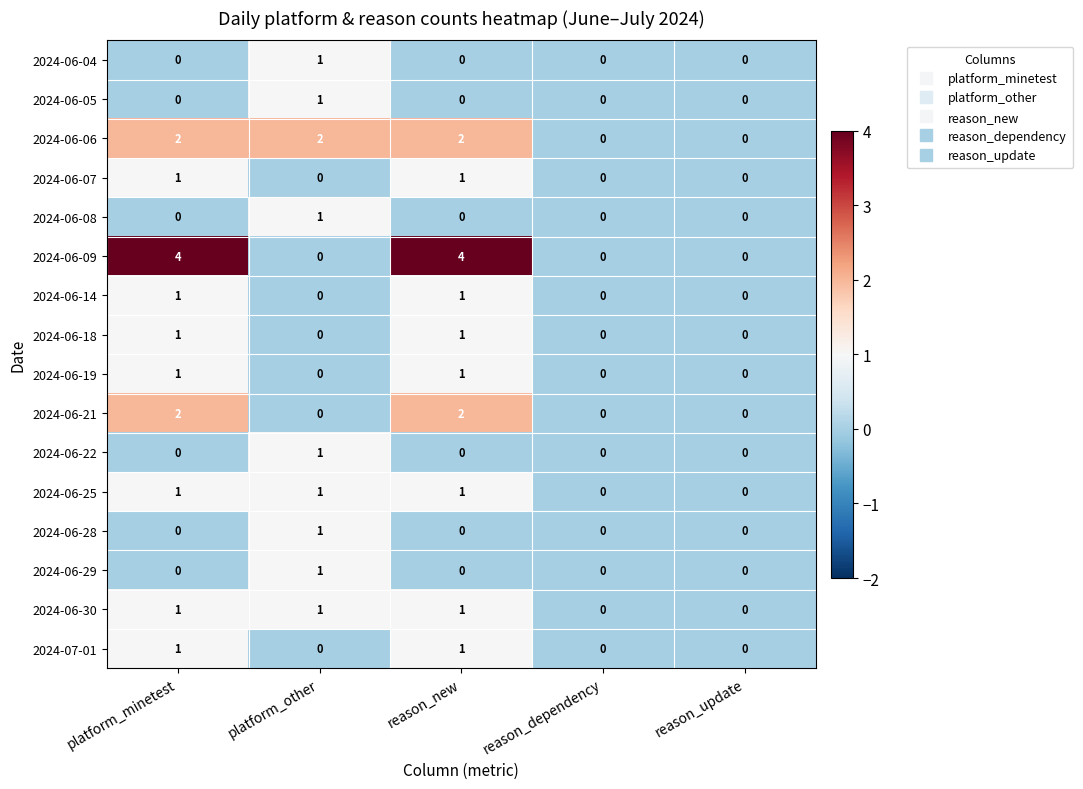

What is the maximum value shown in the chart?

4